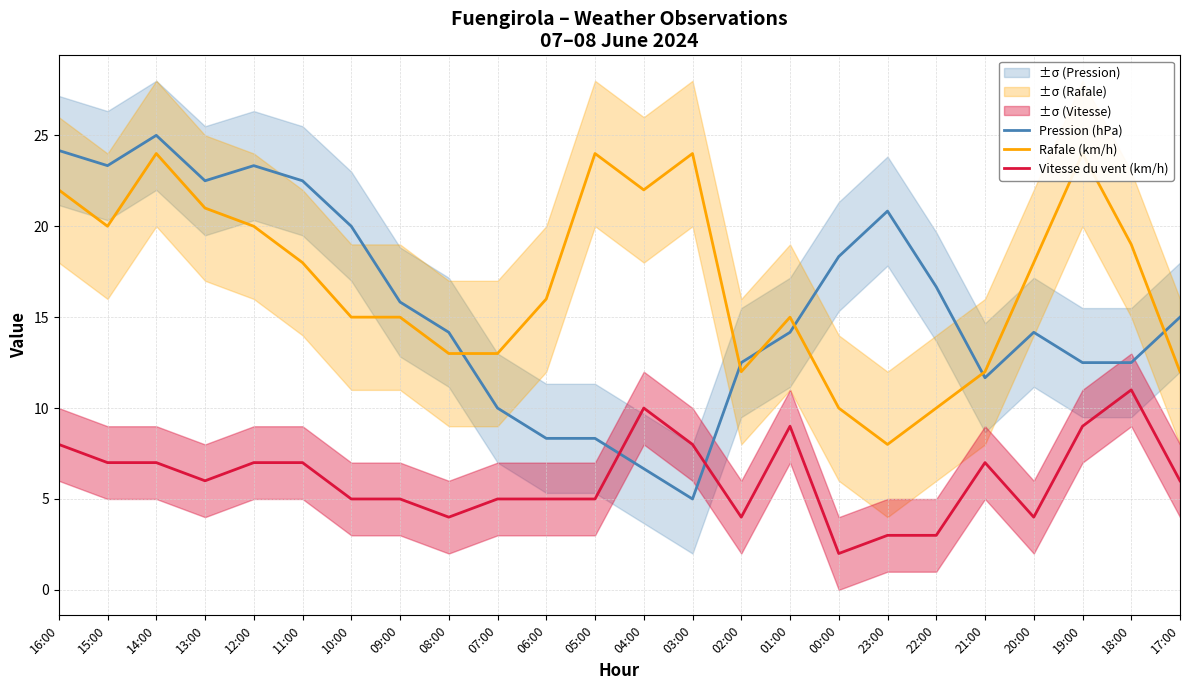

Count the Vitesse du vent (km/h) values in the range 5 to 8.

14